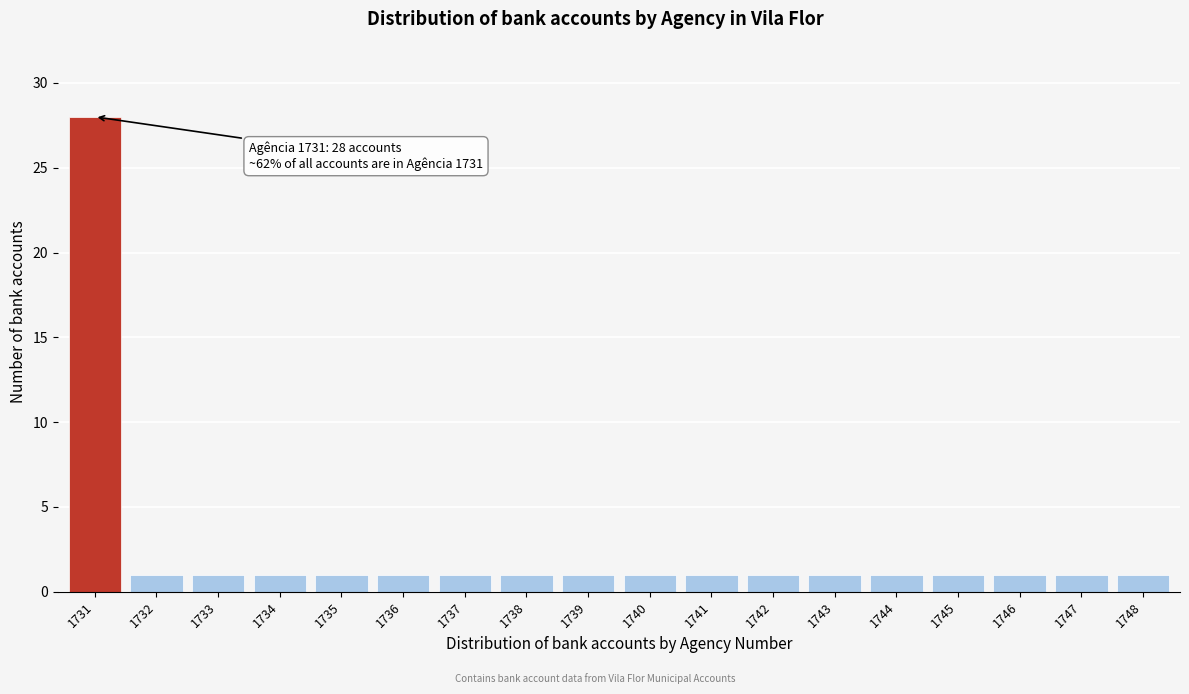

Reading right to left, what are all the values shown in this chart?

1	1	1	1	1	1	1	1	1	1	1	1	1	1	1	1	1	28